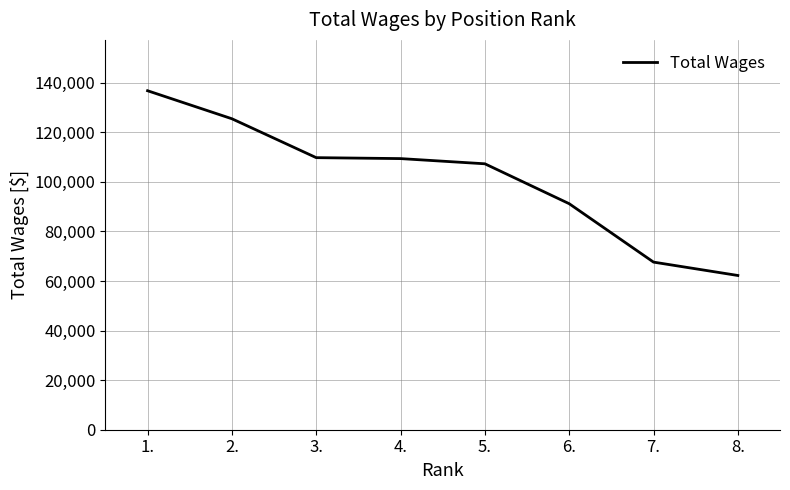

What is the change in value from 3. to 7.?

-42133